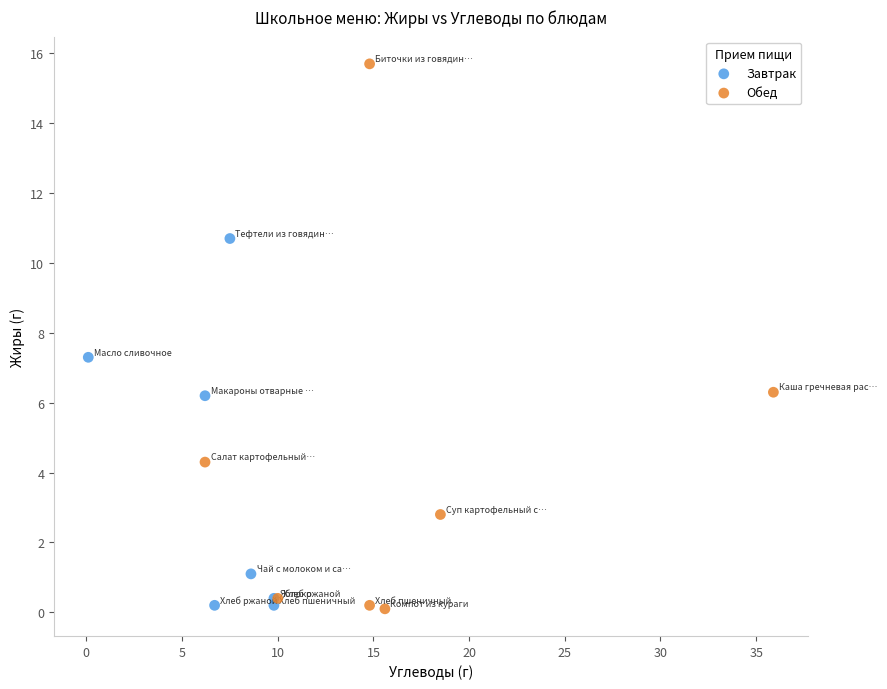

Which series reaches the maximum Y coordinate?

Обед